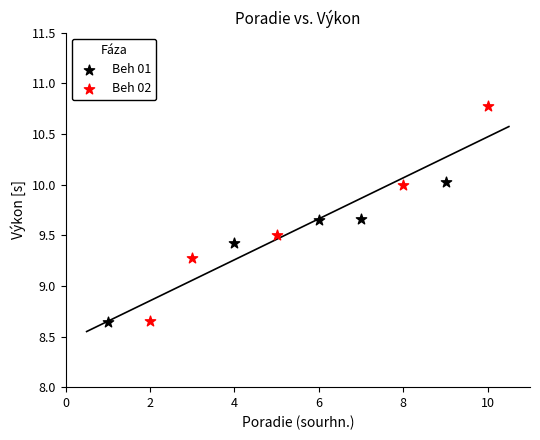

Which series reaches the maximum Y coordinate?

Beh 02